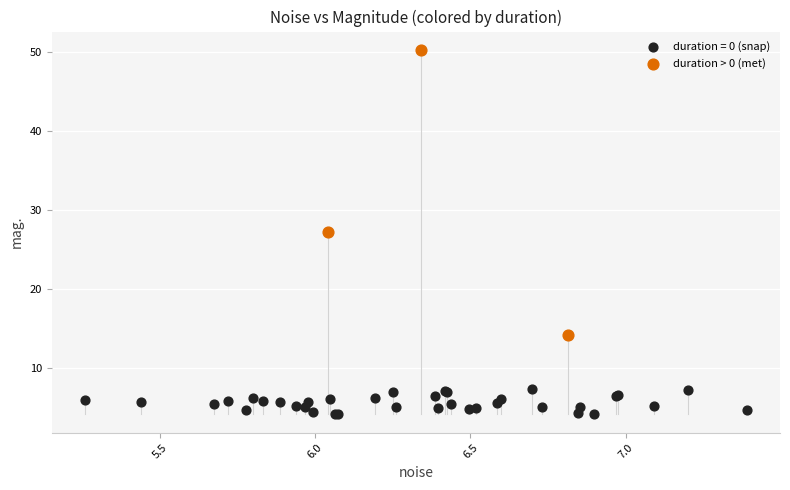

Which series contains the lowest Y value?

duration = 0 (snap)